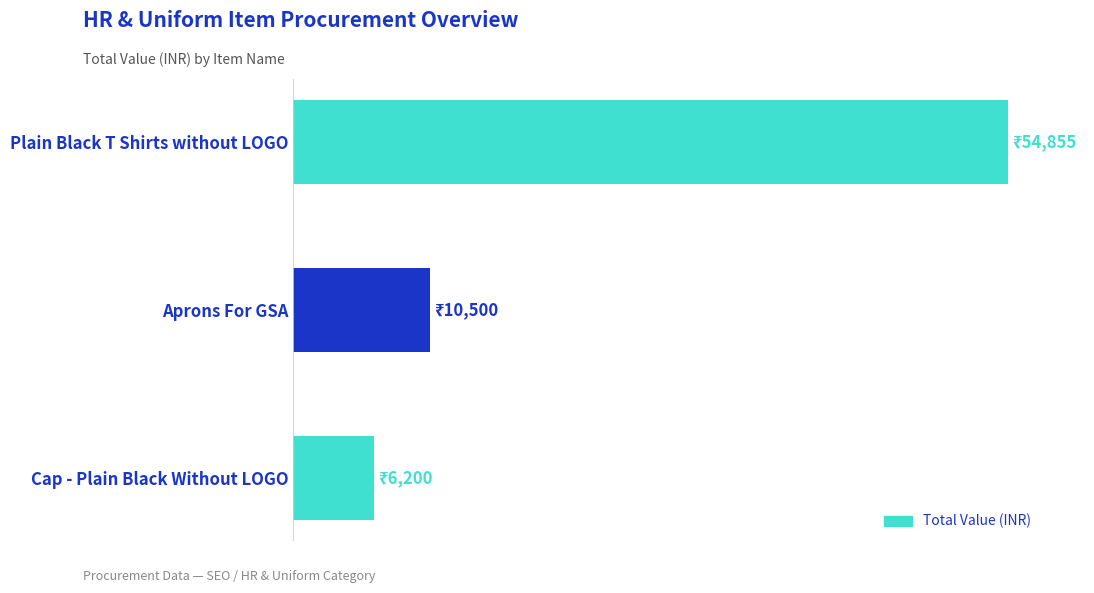

Which label corresponds to the smallest value in the chart?

Cap - Plain Black Without LOGO